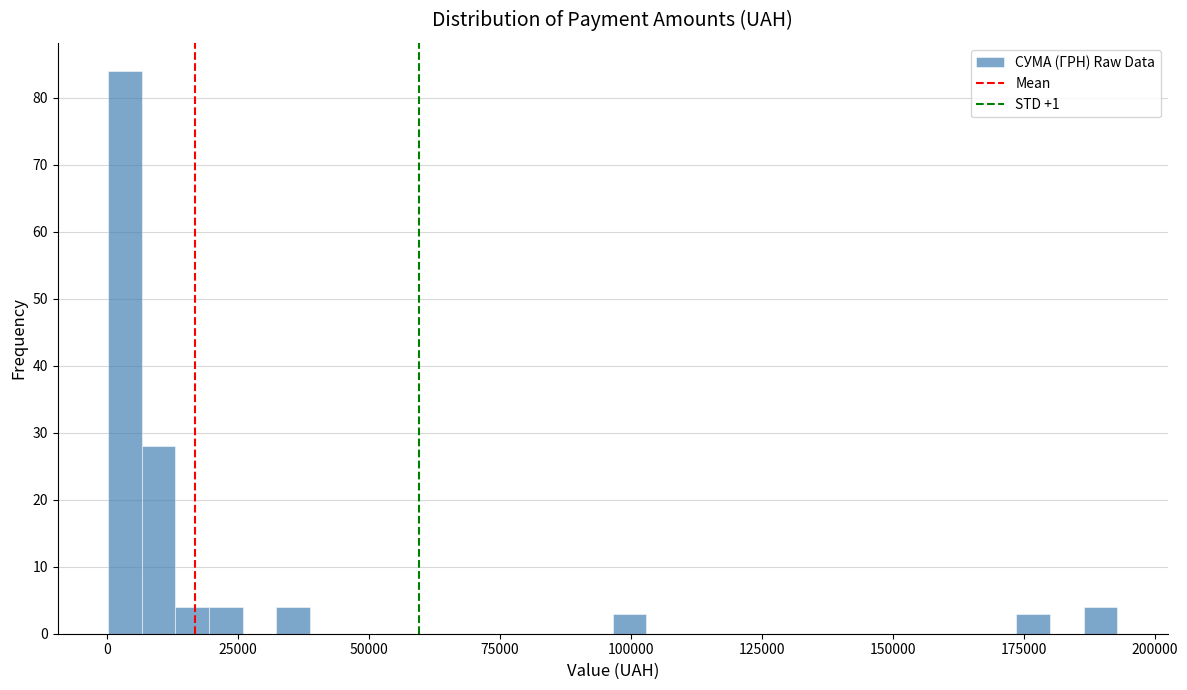

Around what value on the x-axis is the tallest bar? Give the approximate position of its centre, as read against the axis.

5000